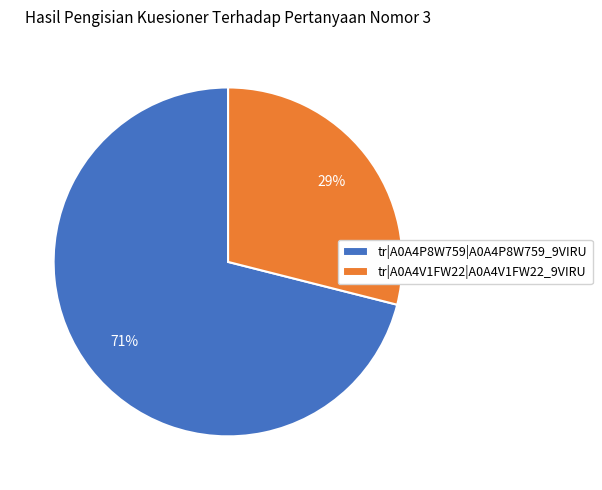

Which has a higher value, tr|A0A4P8W759|A0A4P8W759_9VIRU or tr|A0A4V1FW22|A0A4V1FW22_9VIRU?

tr|A0A4P8W759|A0A4P8W759_9VIRU